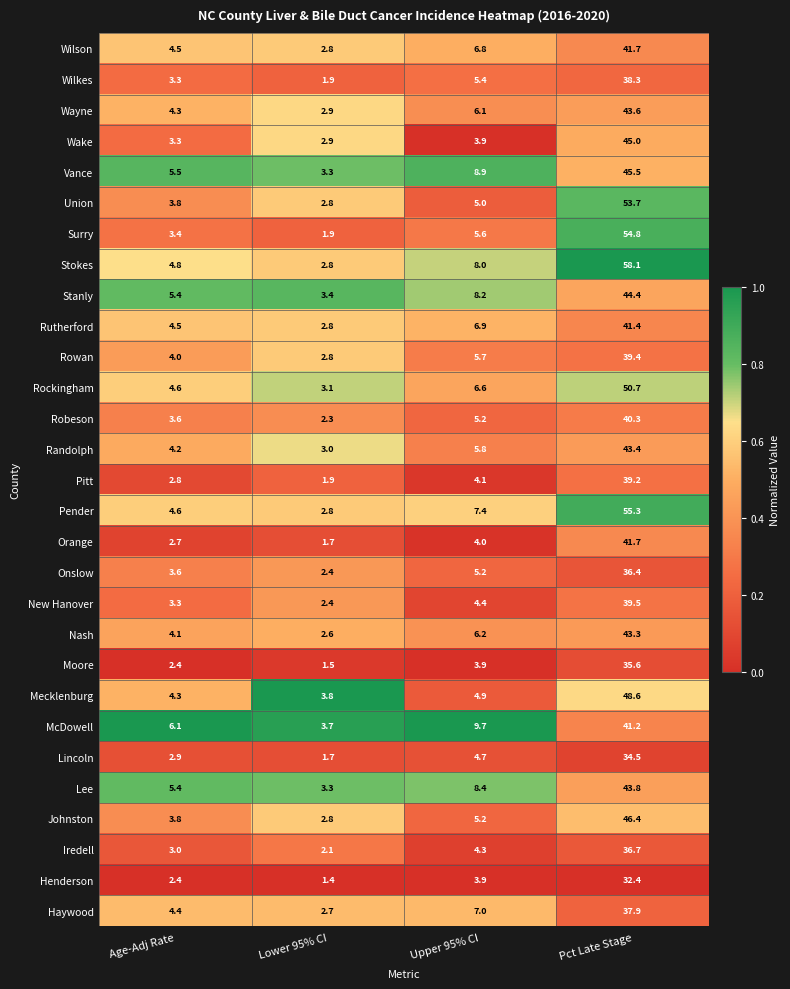

Where is Robeson nearest to the value 21?

Upper 95% CI